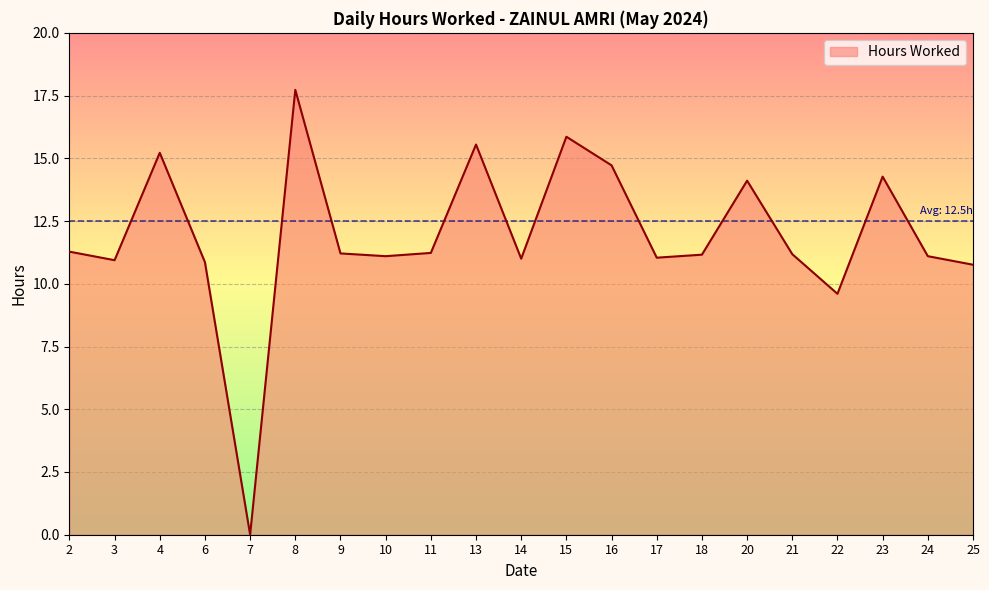

Where is the first local minimum?

3